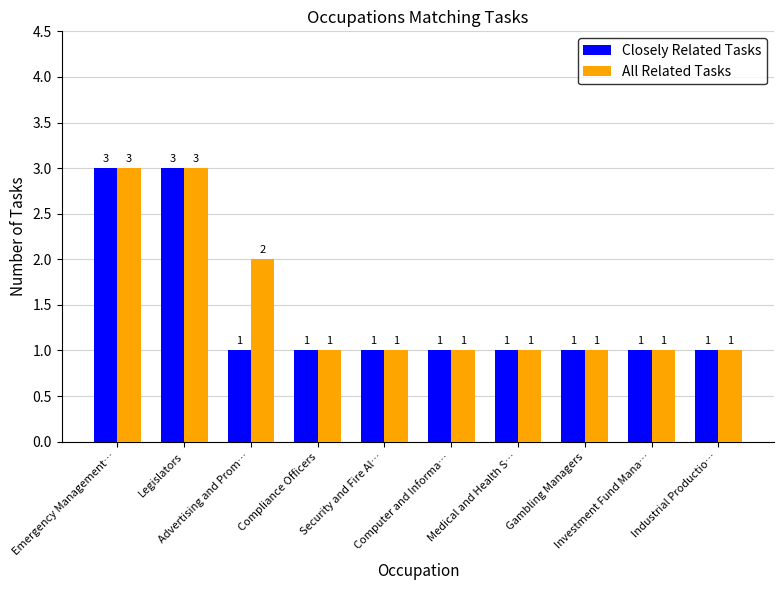

Reading left to right, transcribe all the data shown in this chart.

Closely Related Tasks: 3	3	1	1	1	1	1	1	1	1
All Related Tasks: 3	3	2	1	1	1	1	1	1	1